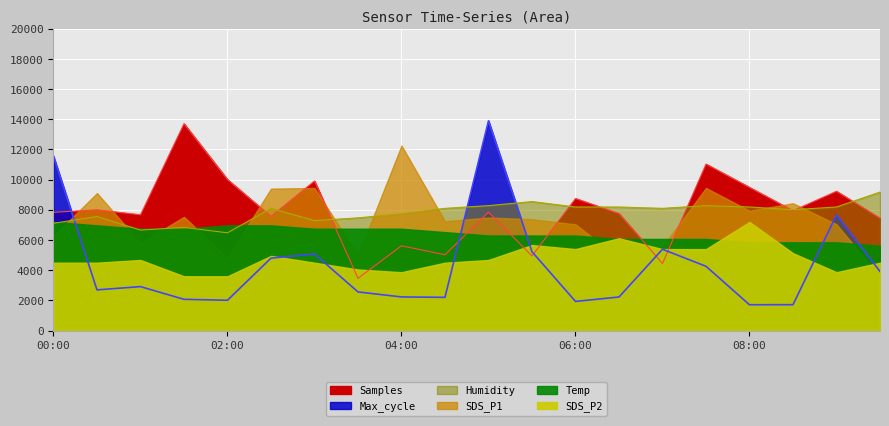

Where do Humidity and Max_cycle first cross each other?

00:00 and 00:30